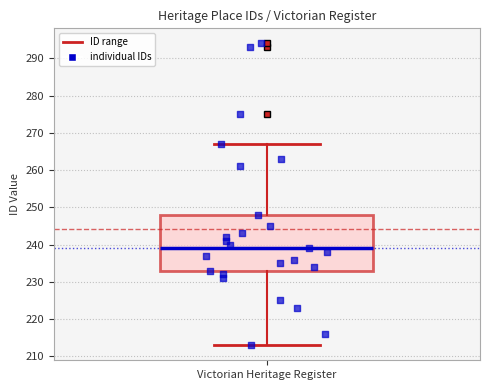

Read this box plot against the y-axis: the position of the median line, the range covered by the box, and the ends of both whiskers. The values are not printed on the chart, so give them approximately, as read against the axis.

median 239, box 233 to 248, whiskers 213 to 267